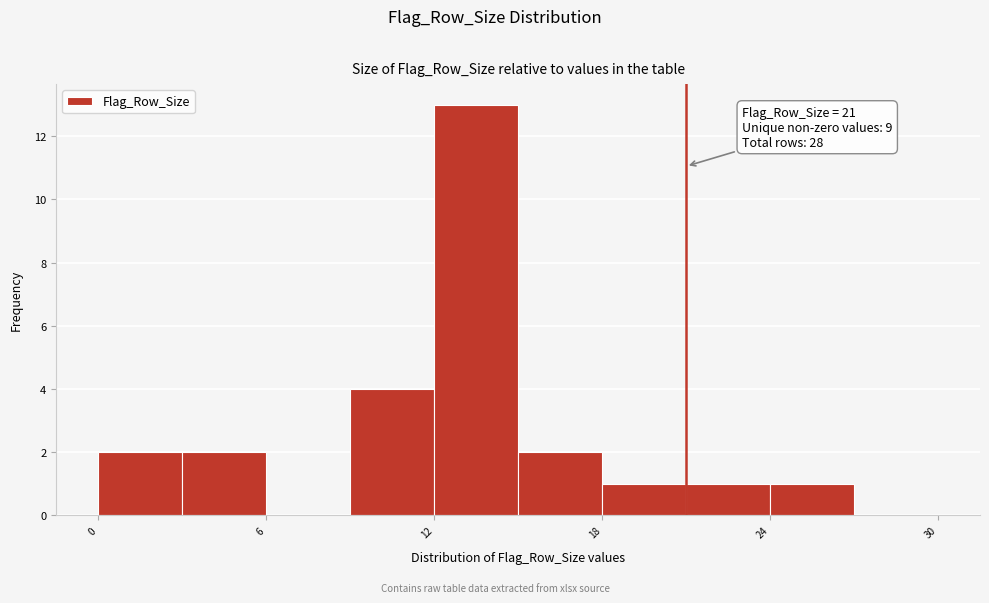

Read against the x-axis, roughly where is the centre of the tallest bar?

14